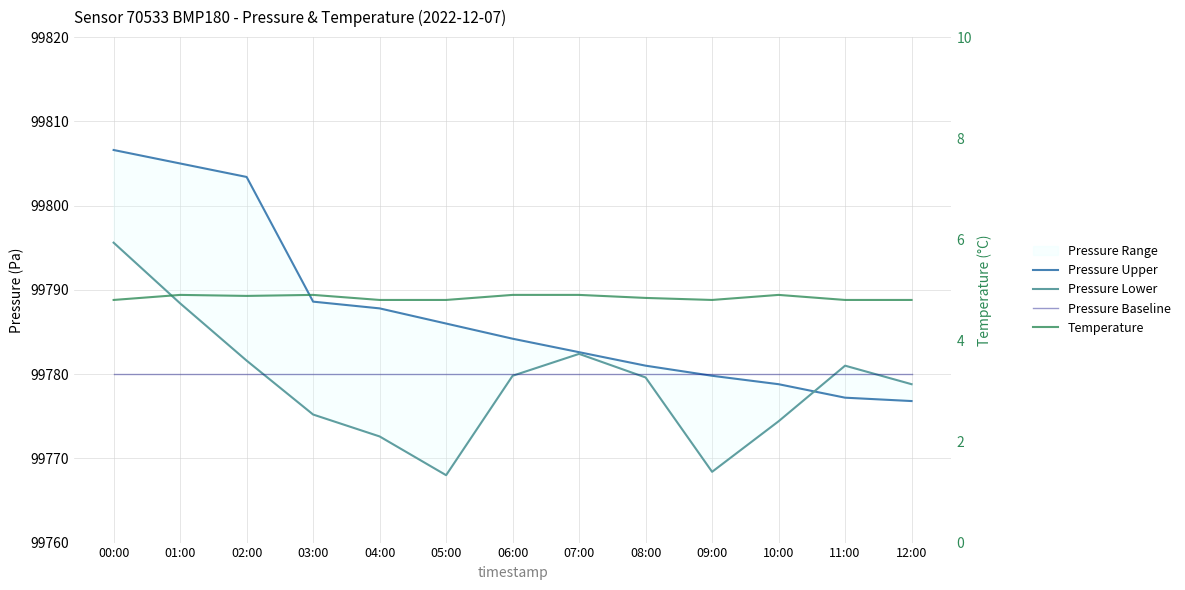

What is the difference between the maximum and minimum values in the Temperature series?

0.1